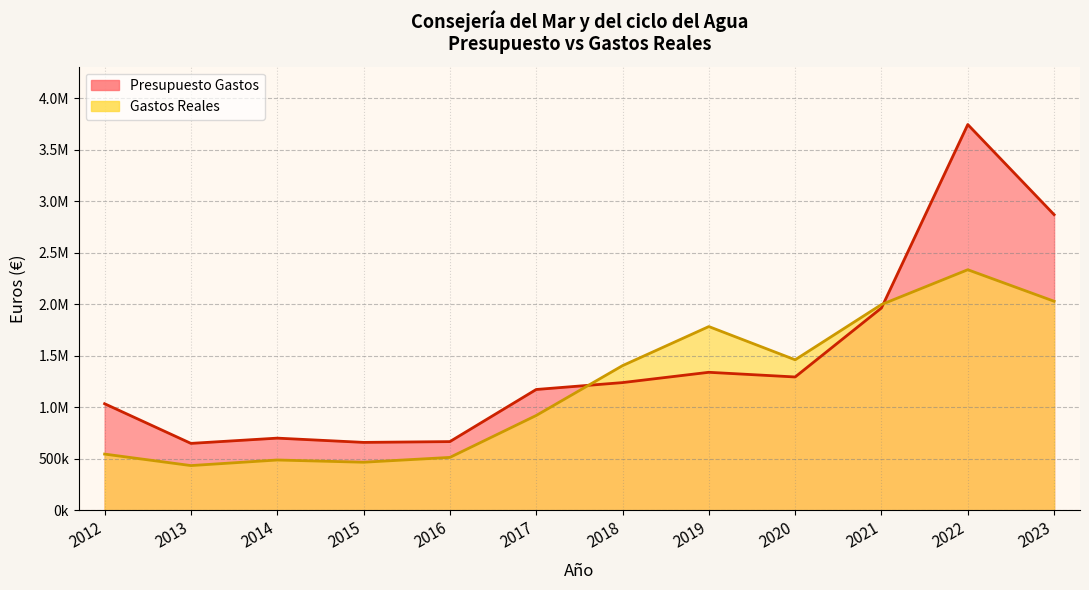

What is the difference between the maximum and minimum values in the Presupuesto Gastos series?

3095014.0